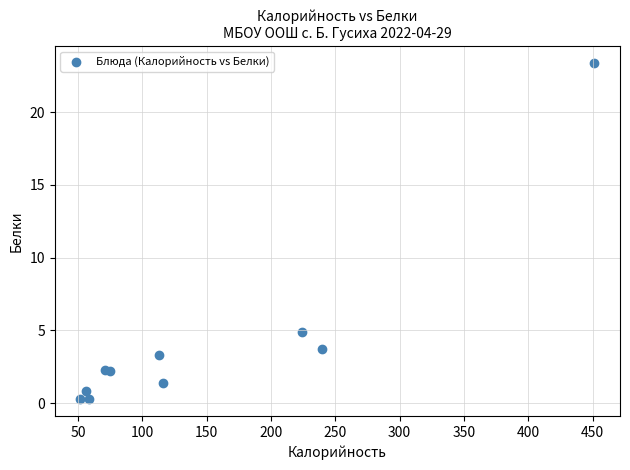

What Y value in the scatter plot is closest to 11?

4.9